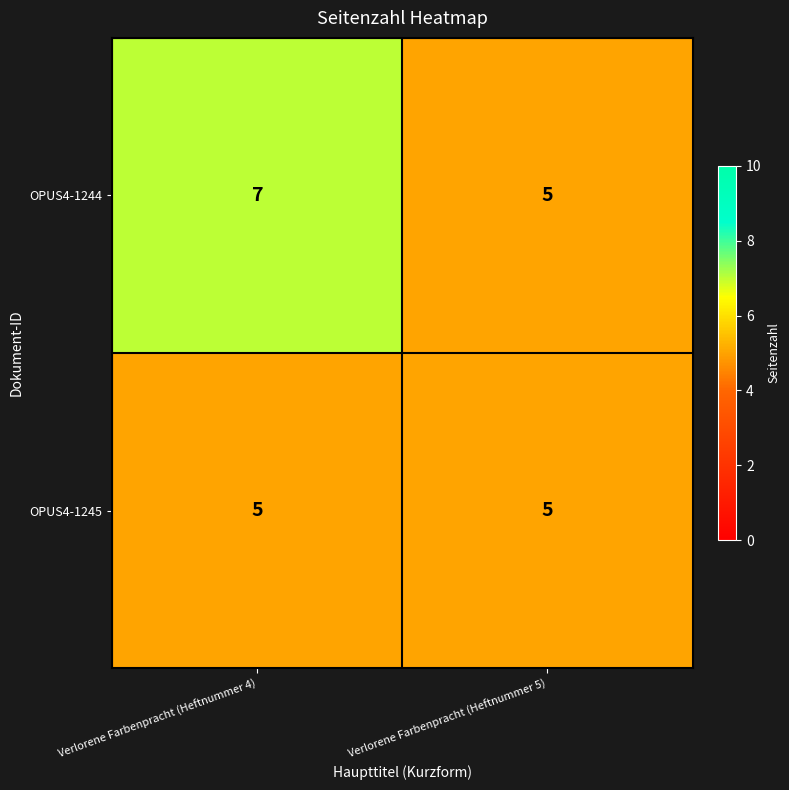

What is the spread (max minus min) of values at Verlorene Farbenpracht (Heftnummer 4)?

2